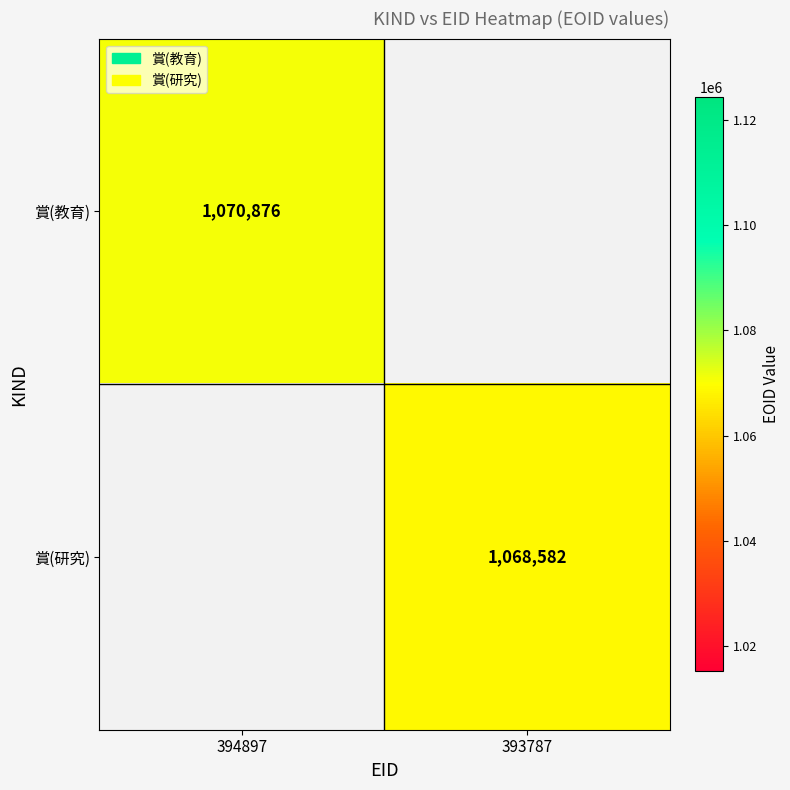

True or false: 賞(研究) has a value of 649391 at 393787.

False